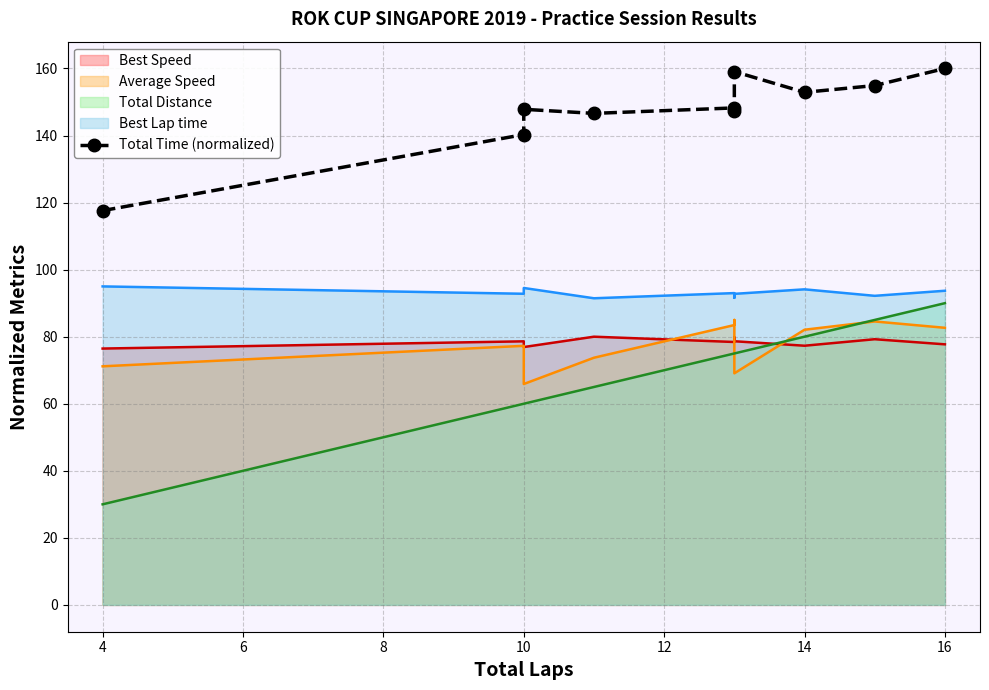

How many interior local peaks (higher than both neighbors) does the data have?

3